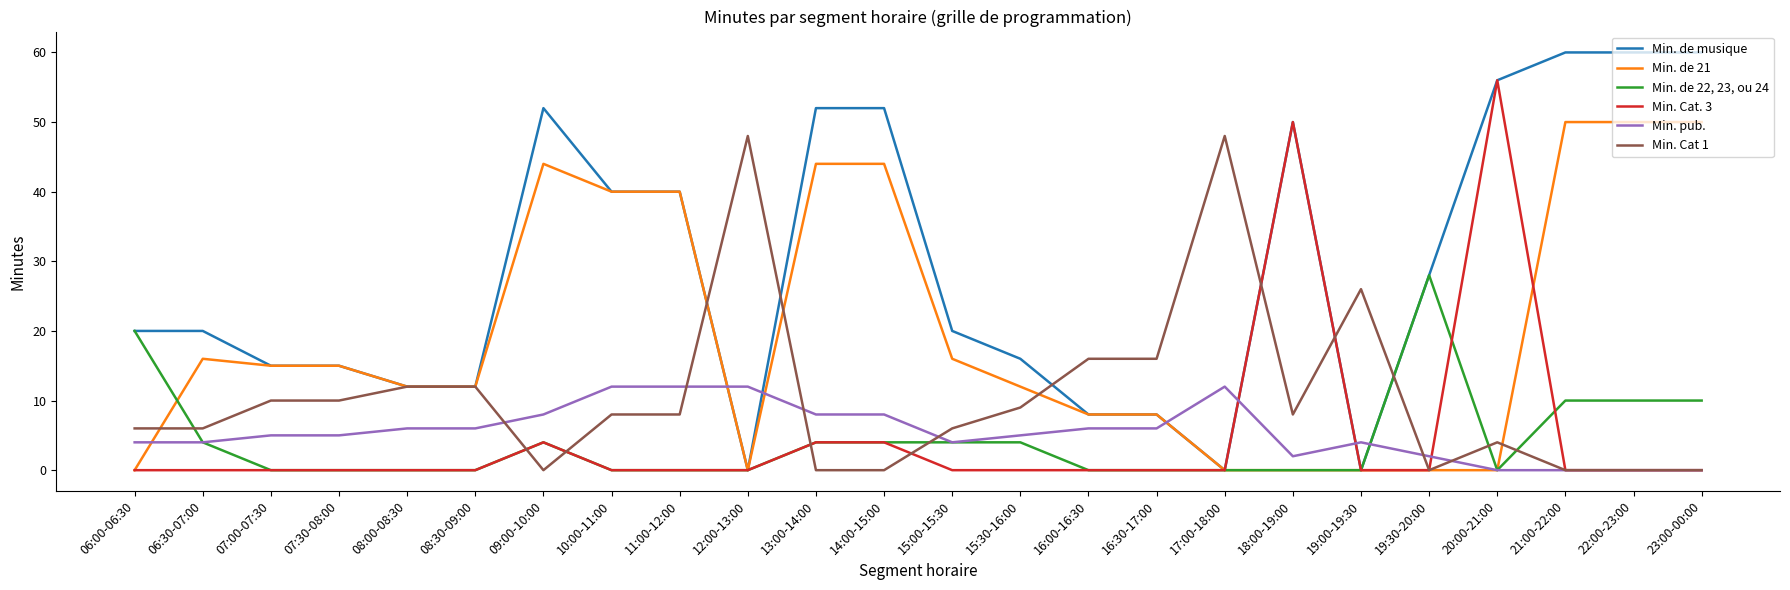

What is the maximum value shown in the chart?

60